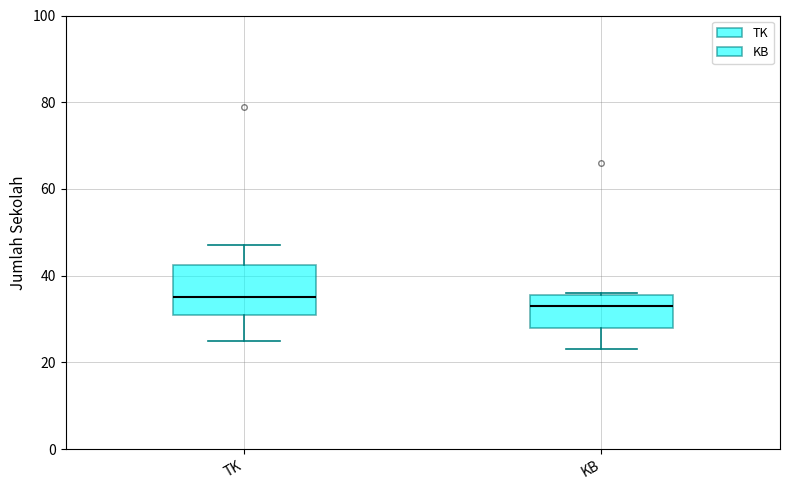

Which box is the tallest, from its lower edge to its upper edge?

TK